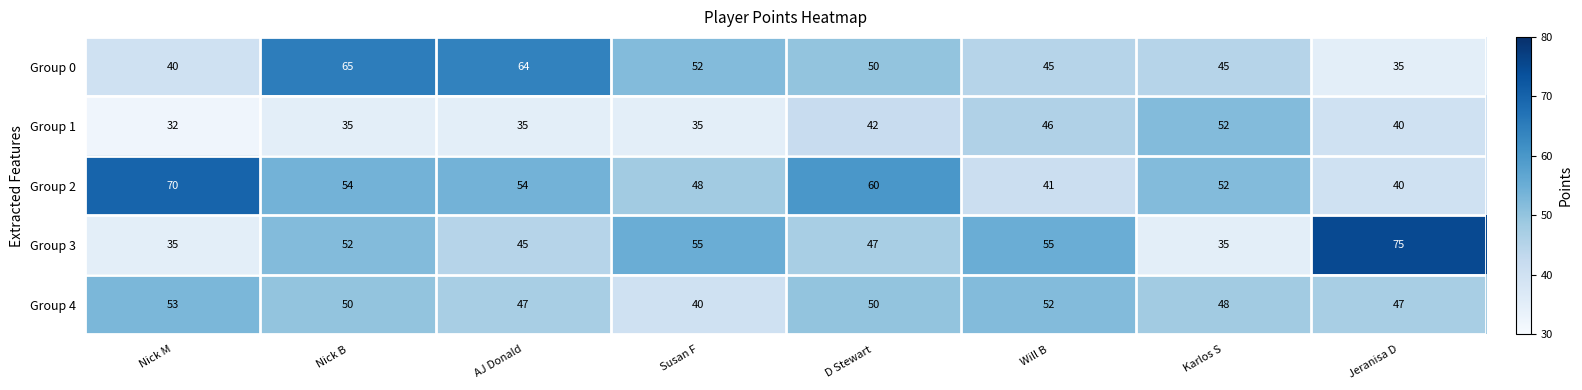

What is the greatest value displayed?

75